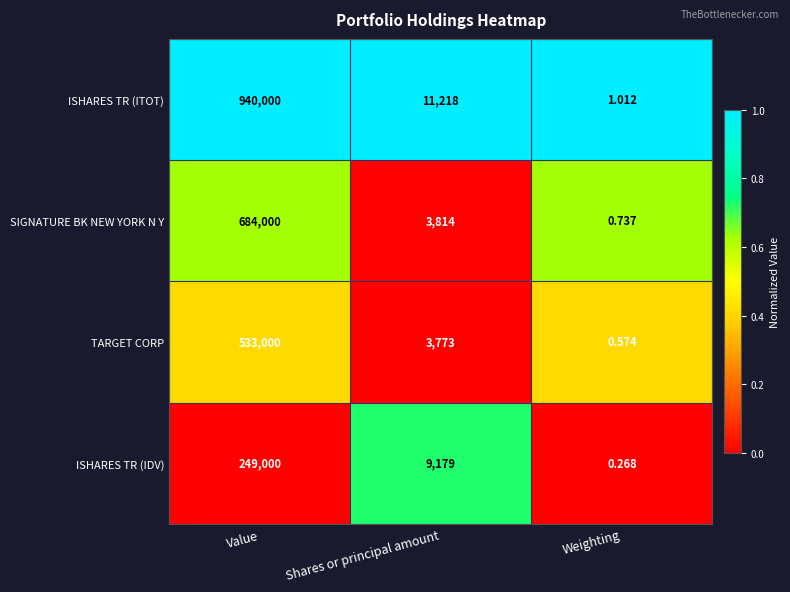

Which series has the largest total across all categories?

ISHARES TR (ITOT)